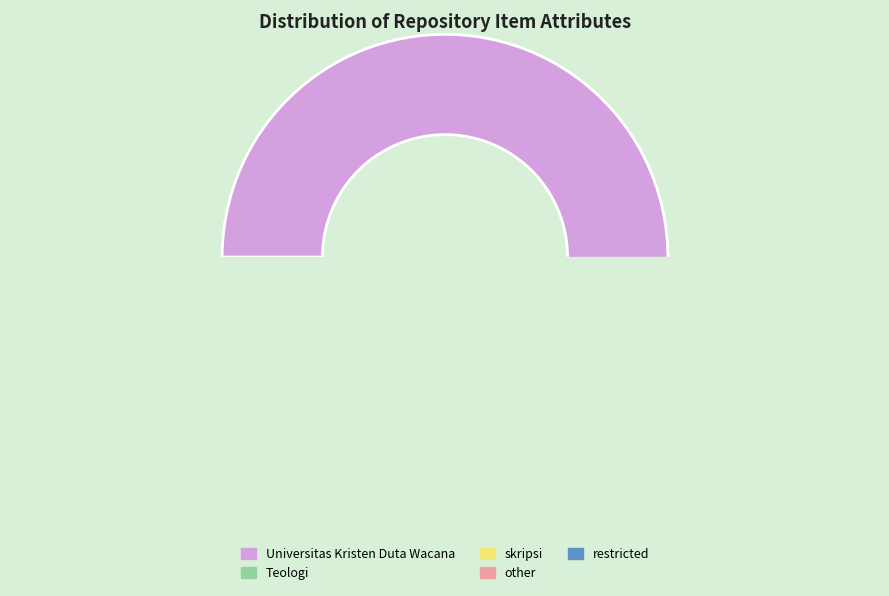

How many slices are in this pie chart?

5